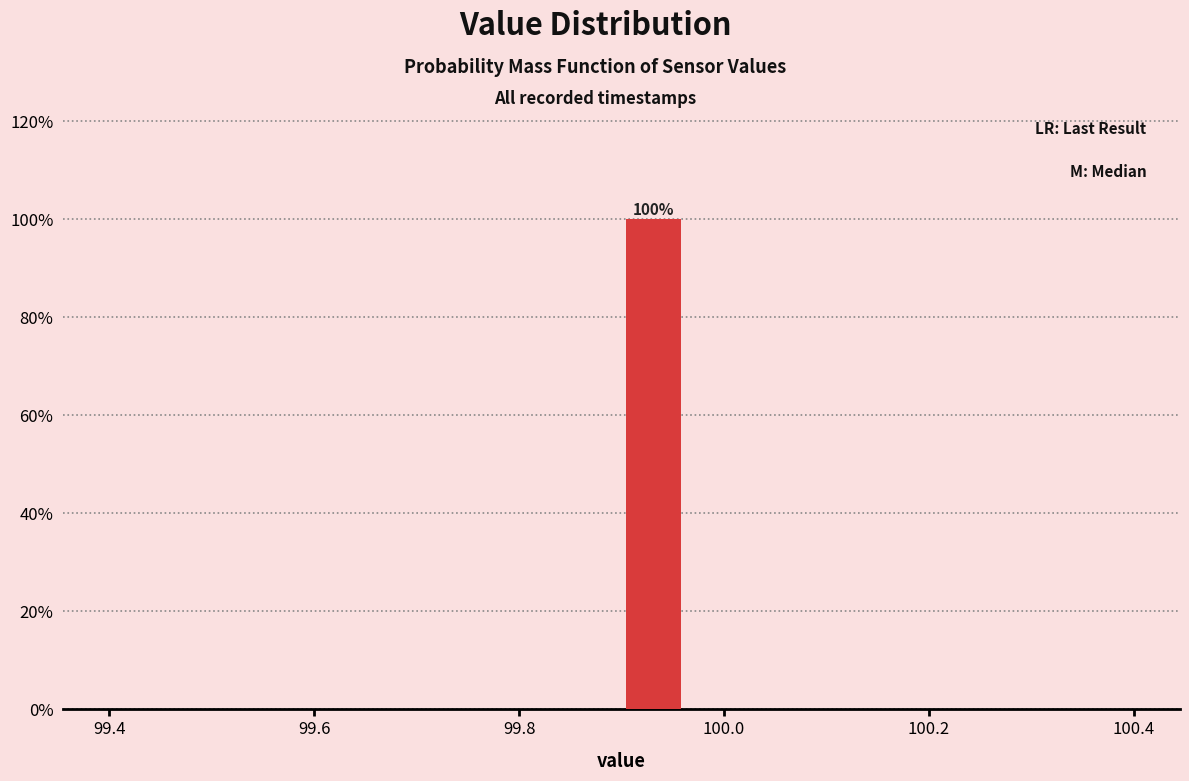

Read against the x-axis, roughly where is the centre of the tallest bar?

99.94